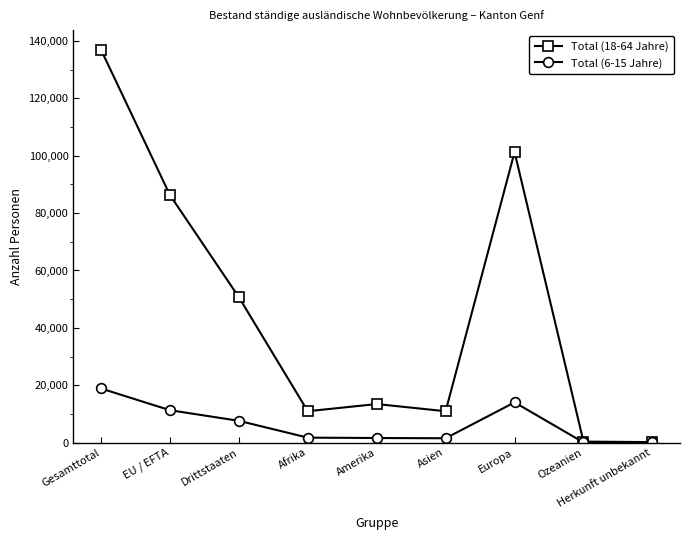

What is the difference between the highest and lowest values at EU / EFTA?

75054